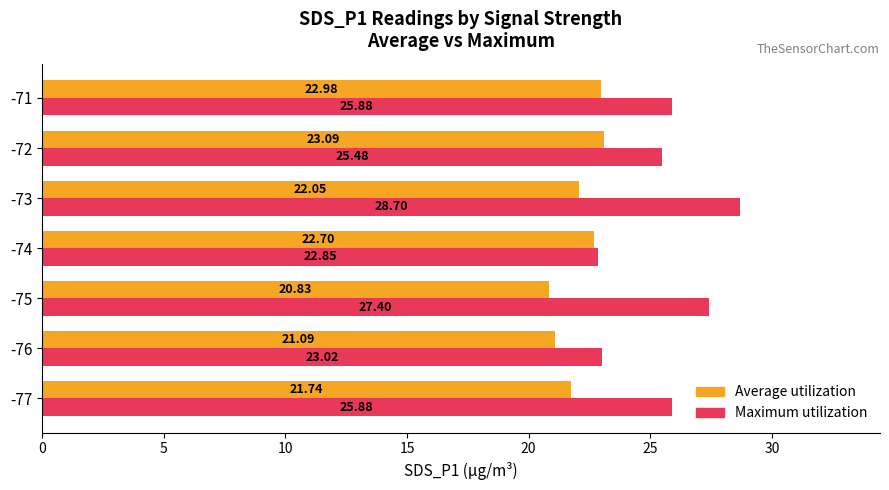

What is the spread (max minus min) of values at -77?

4.1